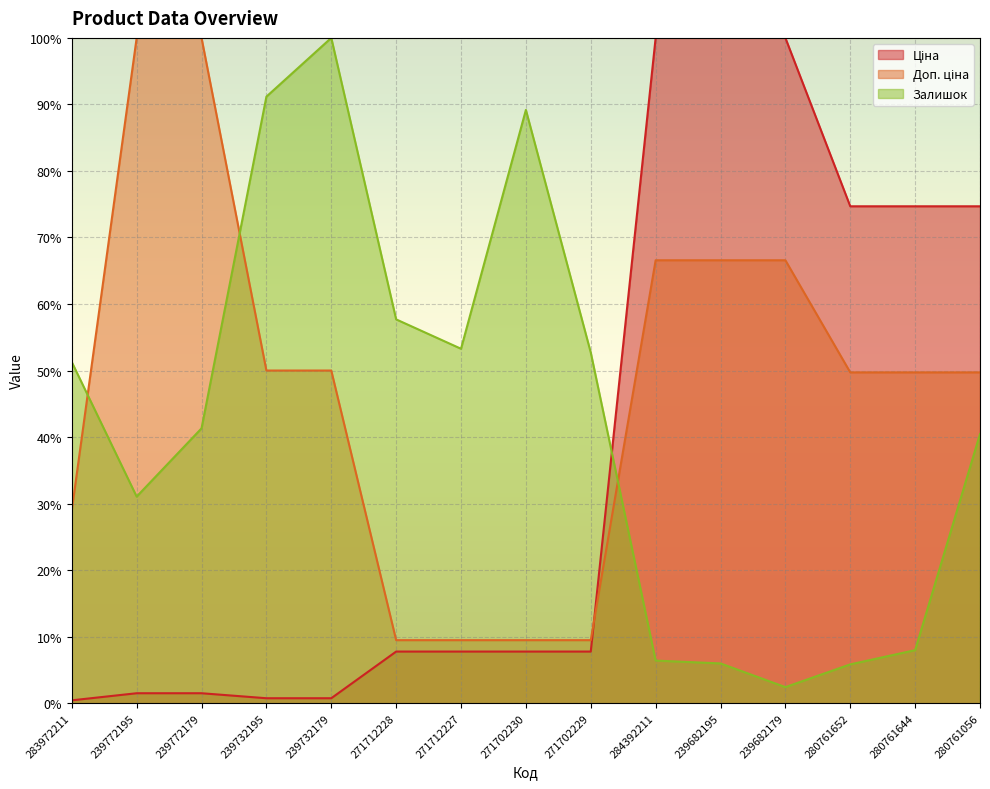

The Доп. ціна series shows 9.5 at 271702229. True or false?

True